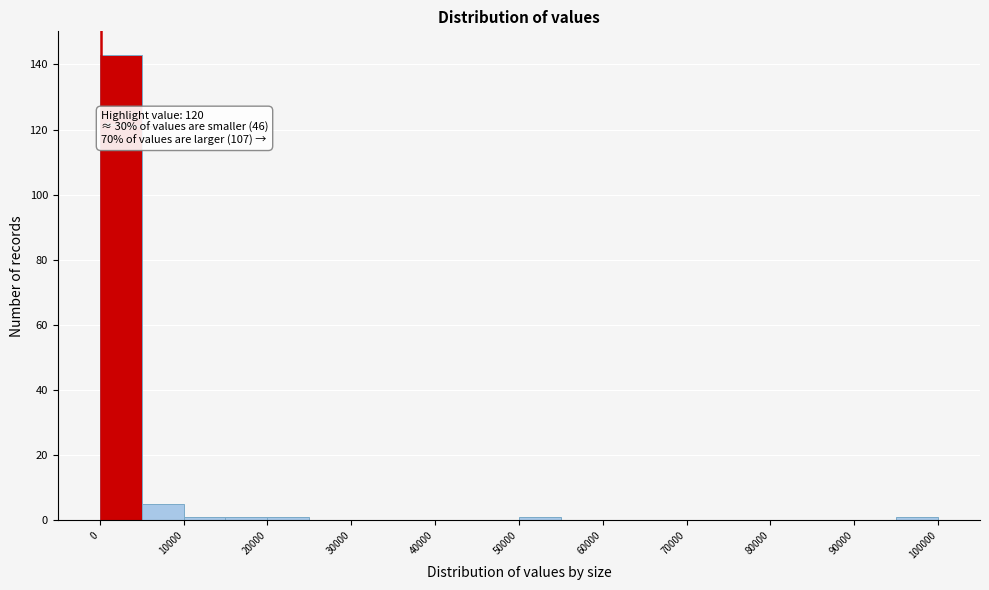

Over which range of the x-axis is the bar tallest?

0 to 5000